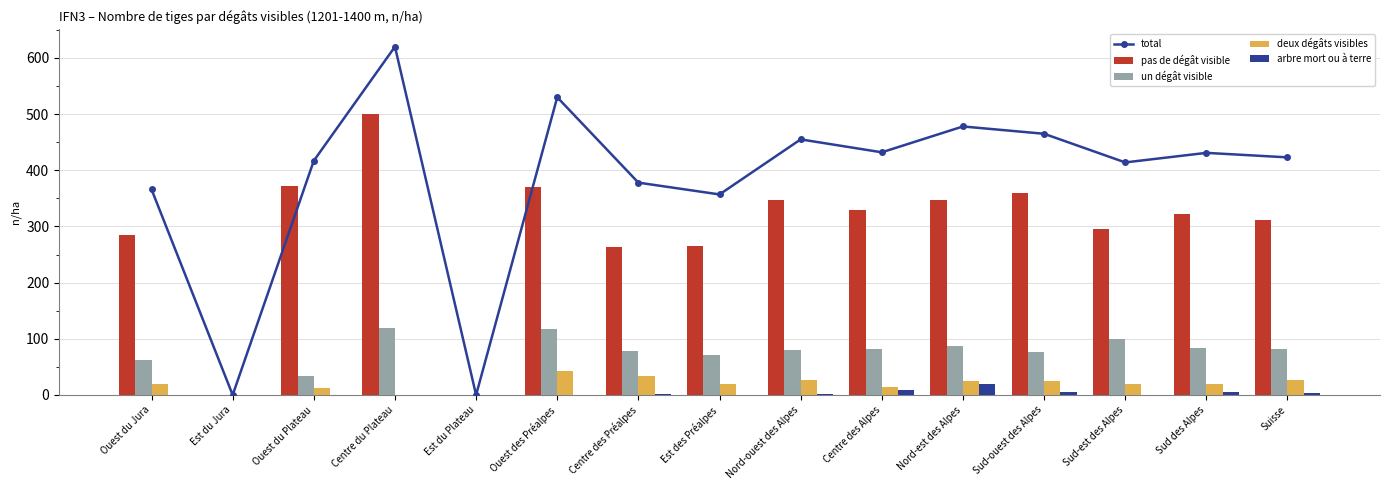

Rank the series by their maximum value, from lowest to highest.

arbre mort ou à terre, deux dégâts visibles, un dégât visible, pas de dégât visible, total